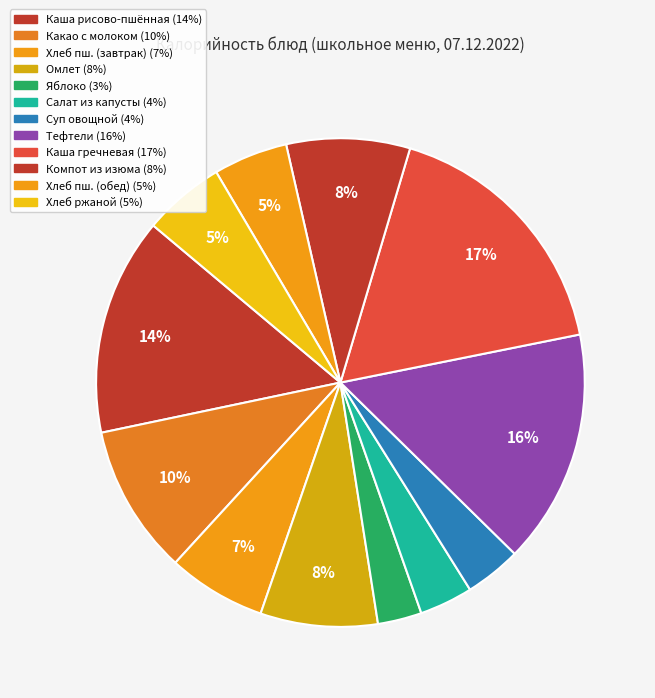

How many segments does this pie chart have?

12